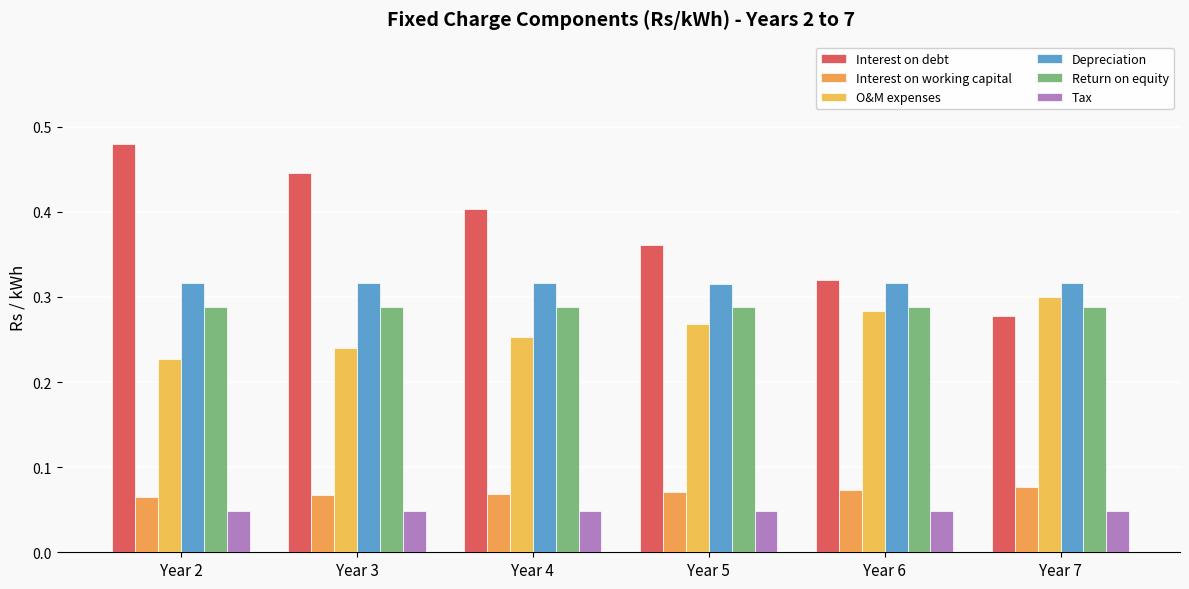

What is the average value of the Return on equity series?

0.3